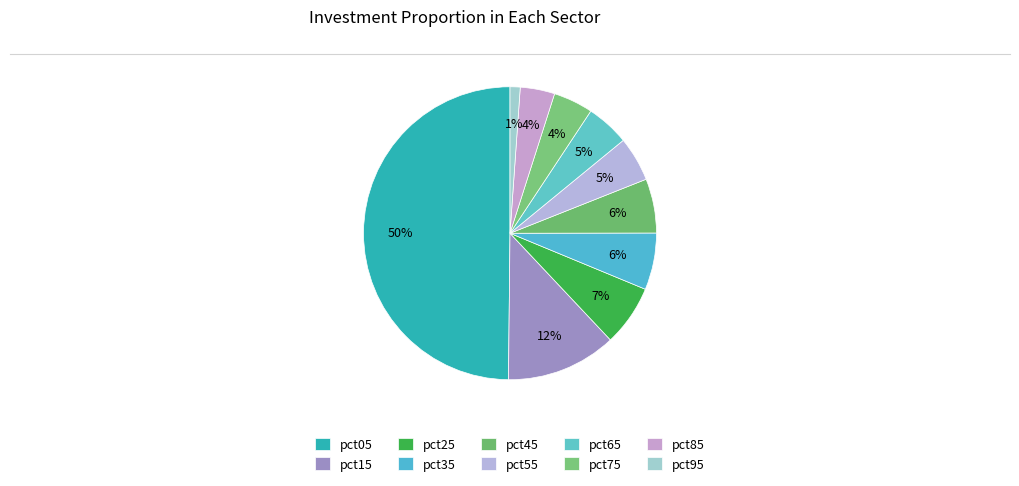

To the nearest percent, what is the difference between the pct25 and pct05 slice percentages?

43%